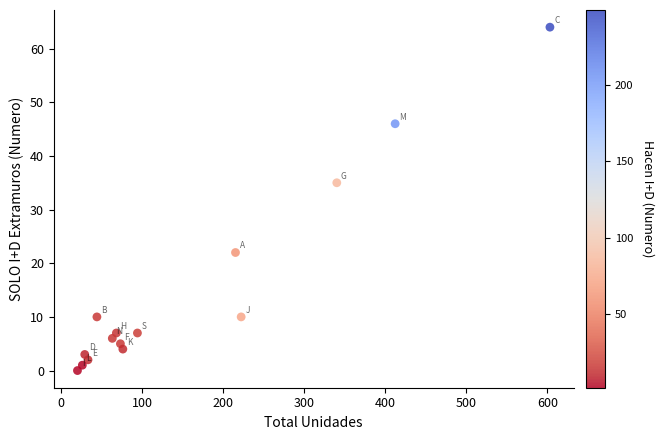

What is the range of Y values (max minus min)?

64